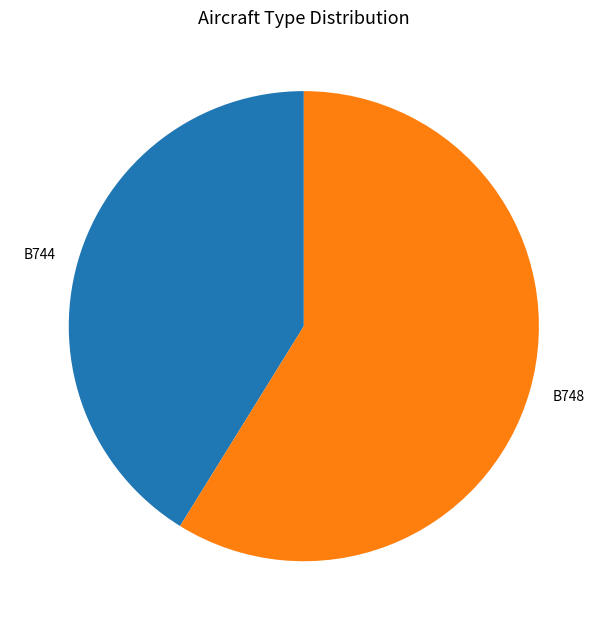

Is there a majority slice in this chart?

Yes